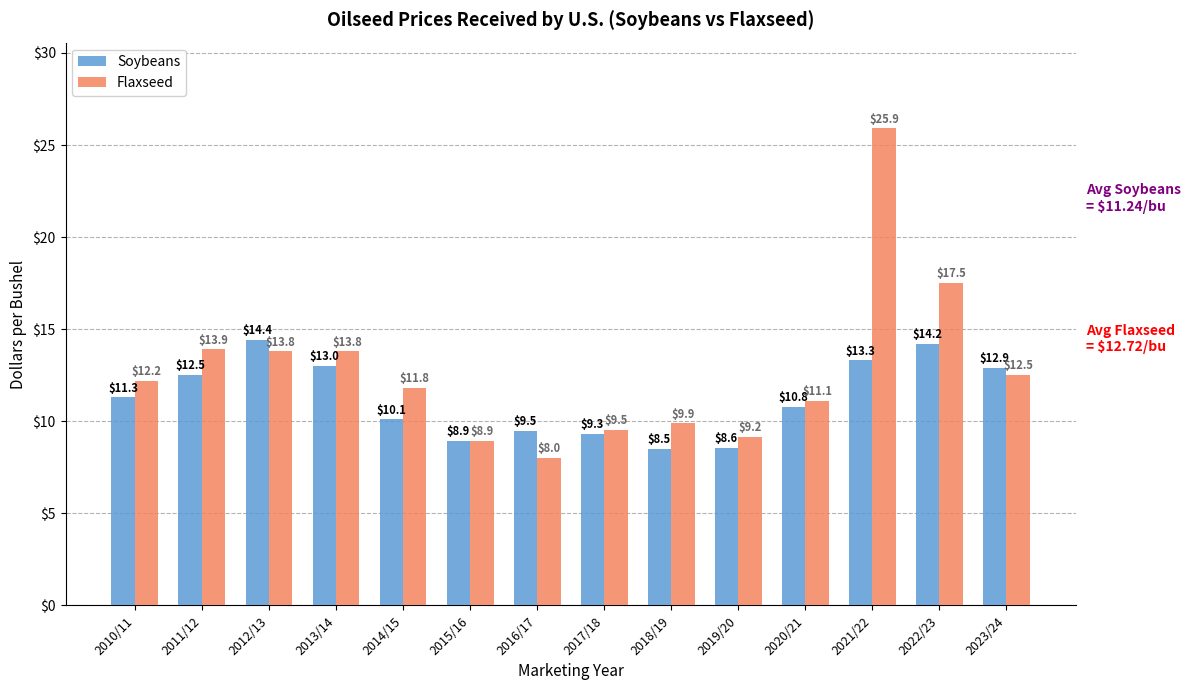

True or false: Flaxseed has a value of 8.9 at 2015/16.

True